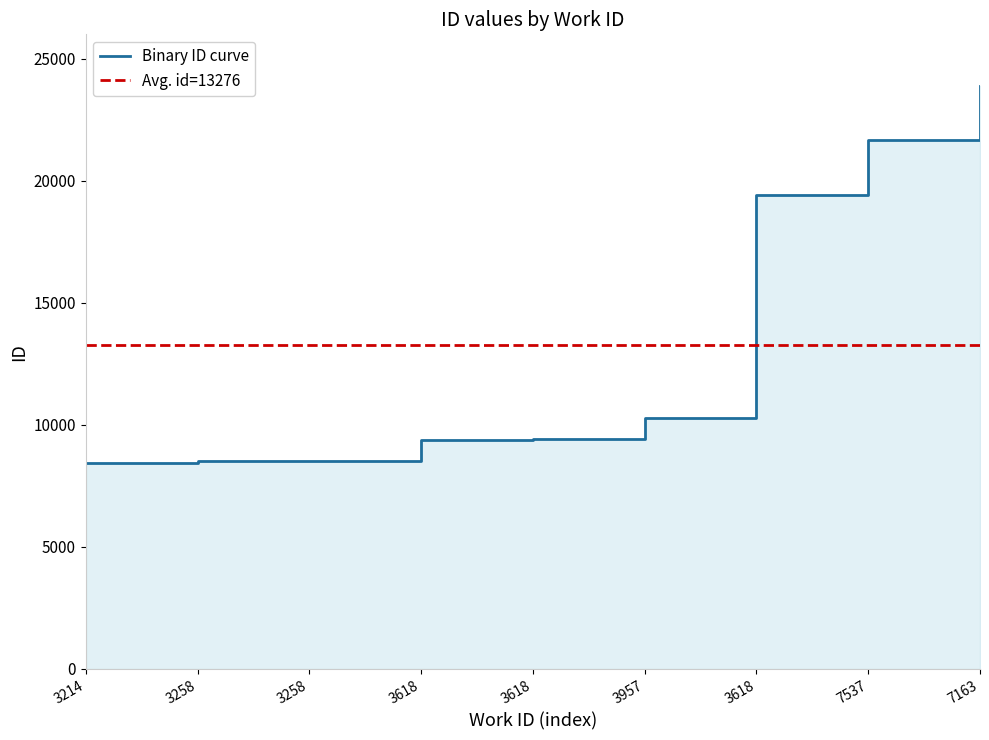

What is the sum of the values at 7163 and 3258?

32377